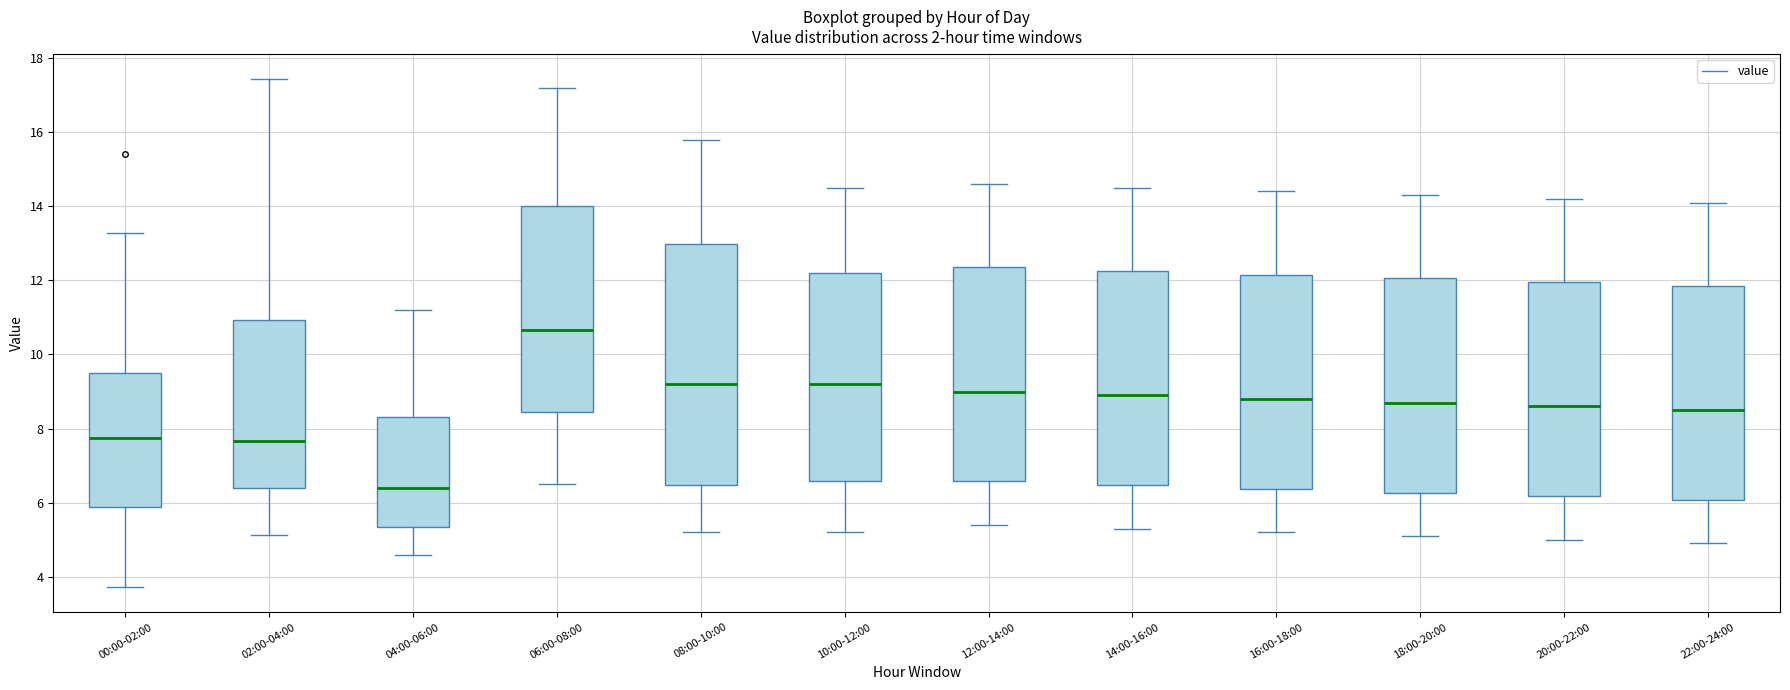

Comparing the boxes themselves (not the whiskers), which one is the tallest?

08:00-10:00